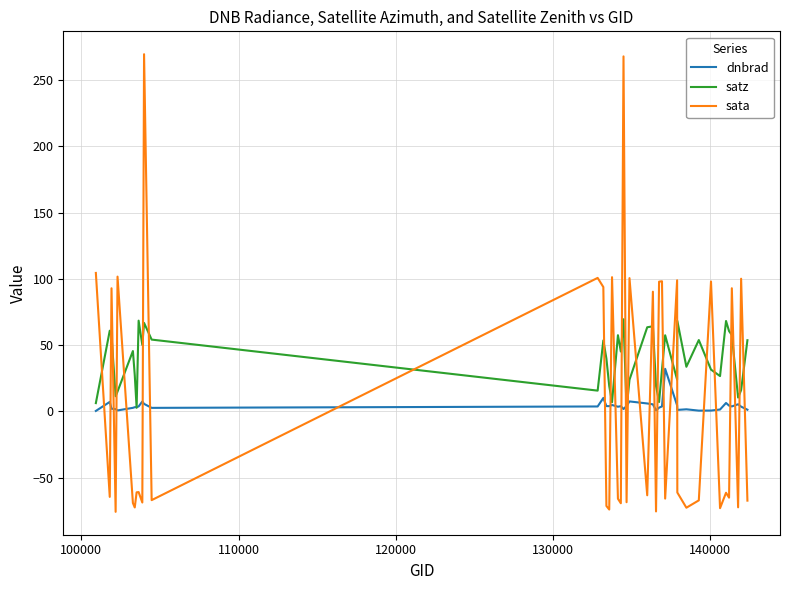

How many times do sata and satz cross each other?

27